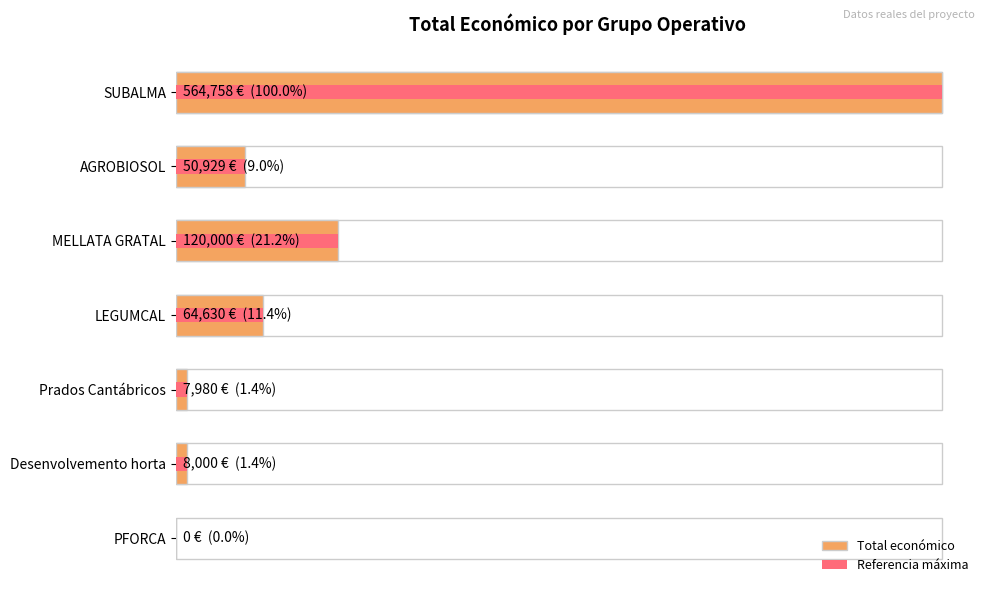

How many data points does each series have?

7